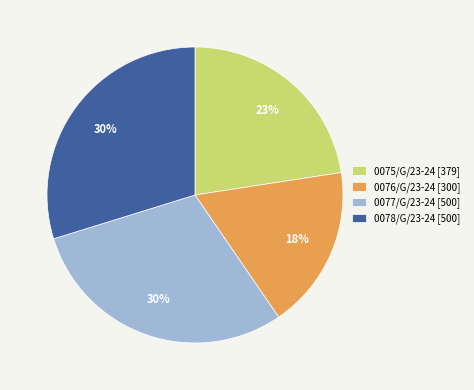

To the nearest percent, what percentage of the pie is 0077/G/23-24?

30%